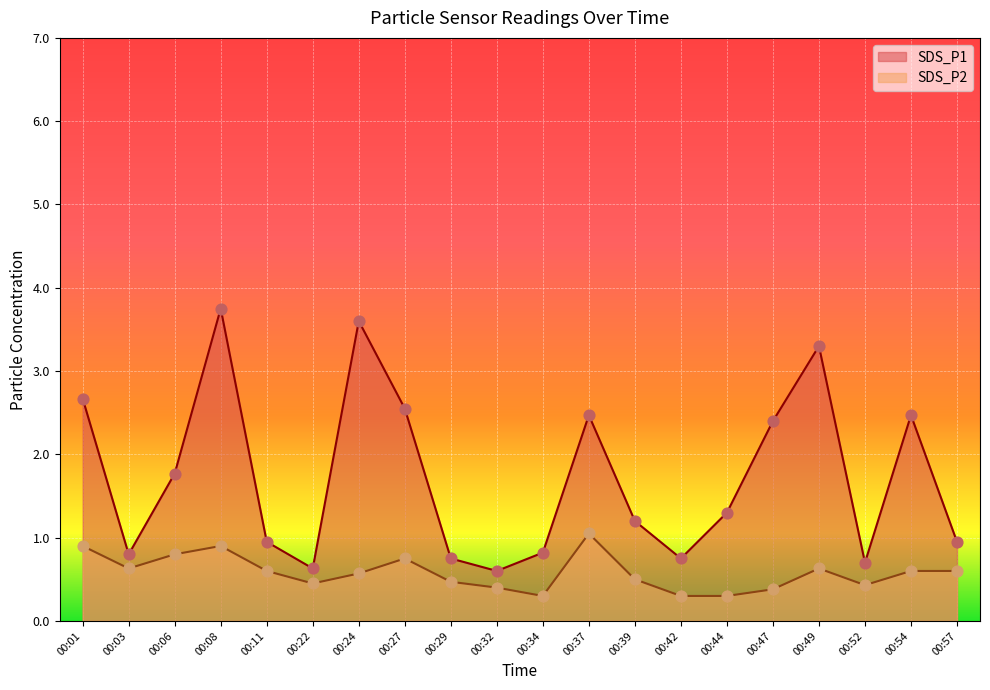

Which series has the widest spread of Y values?

SDS_P1